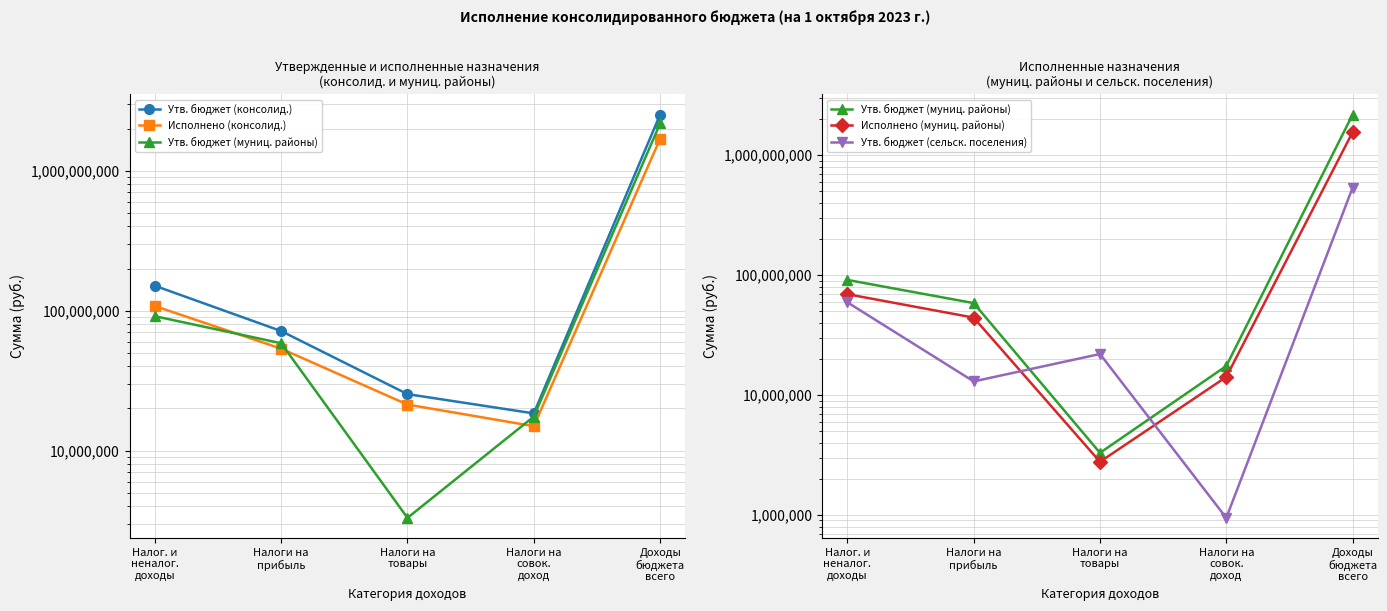

The value of Утв. бюджет (сельск. поселения) at Доходы
бюджета
всего is 536219163.3. True or false?

True